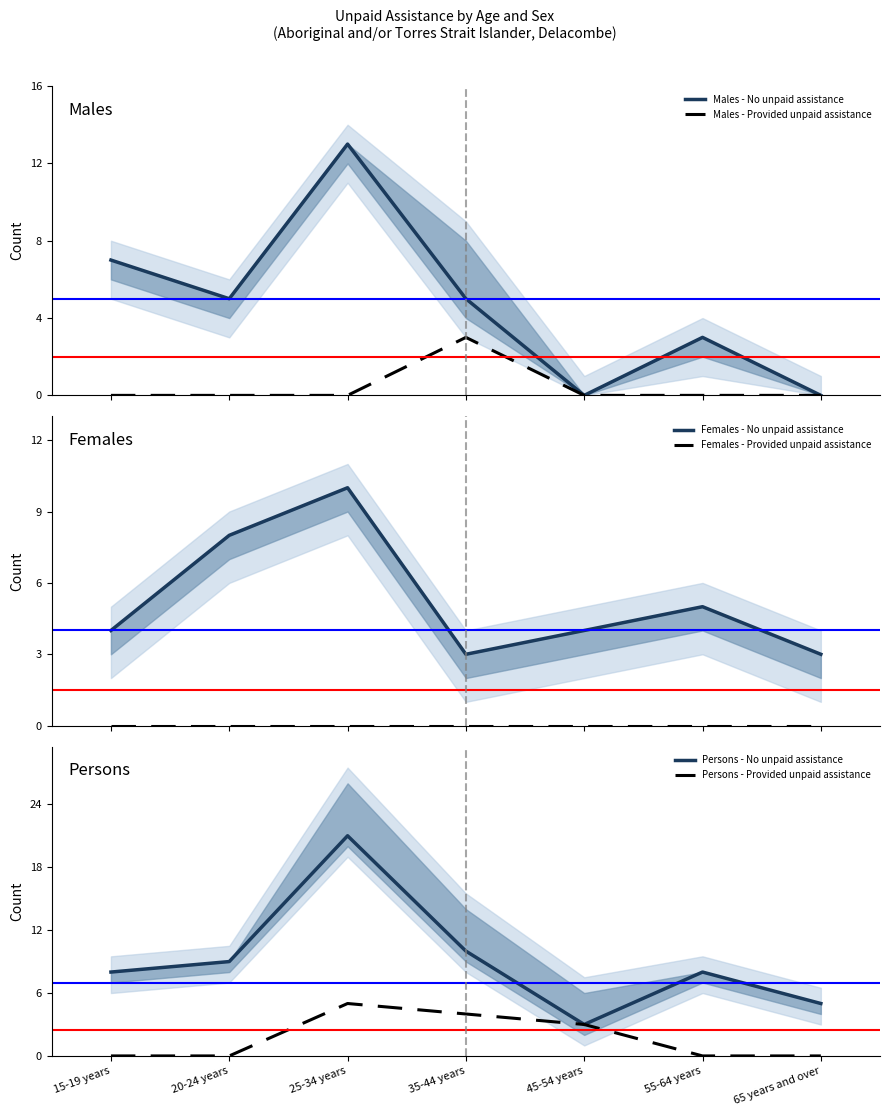

Which has a higher value, 20-24 years or 65 years and over?

20-24 years